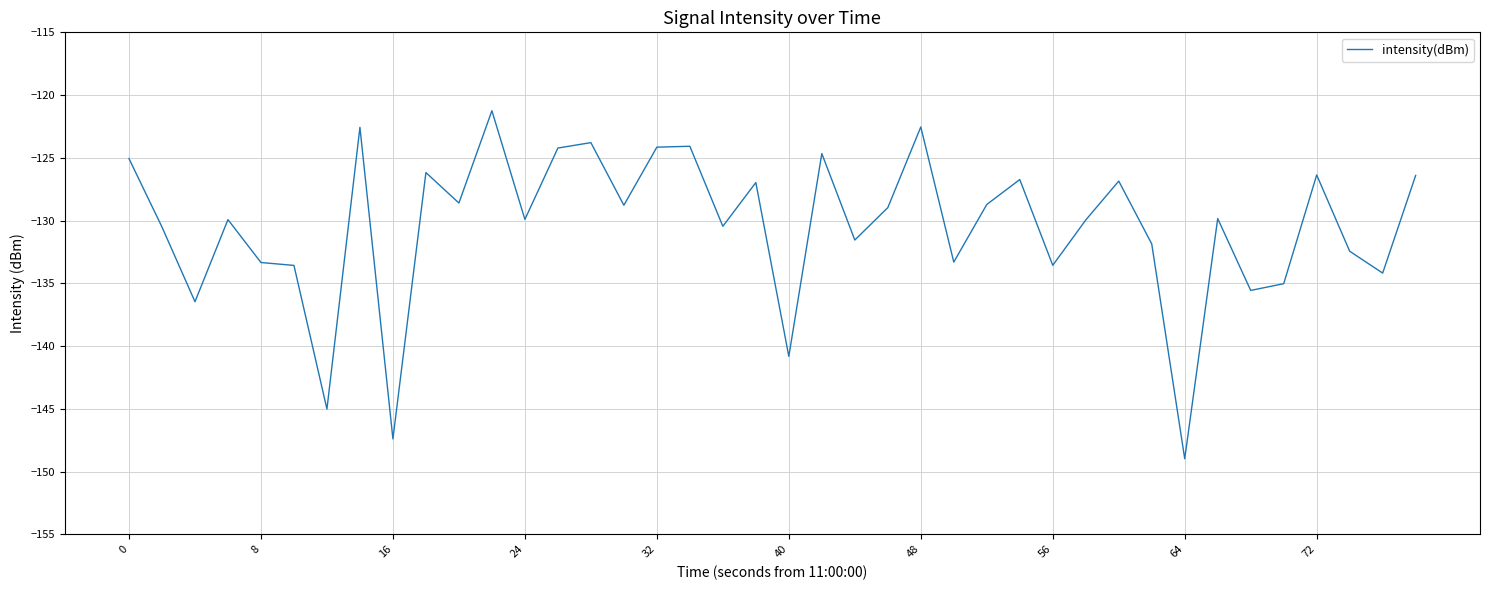

What is the difference between the maximum and minimum values?

27.7